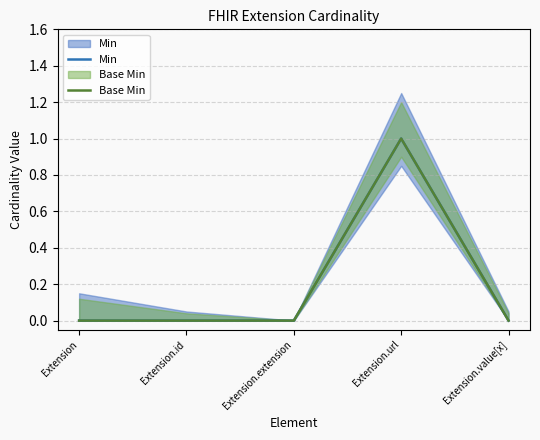

How many interior local peaks does the Base Min series have?

1